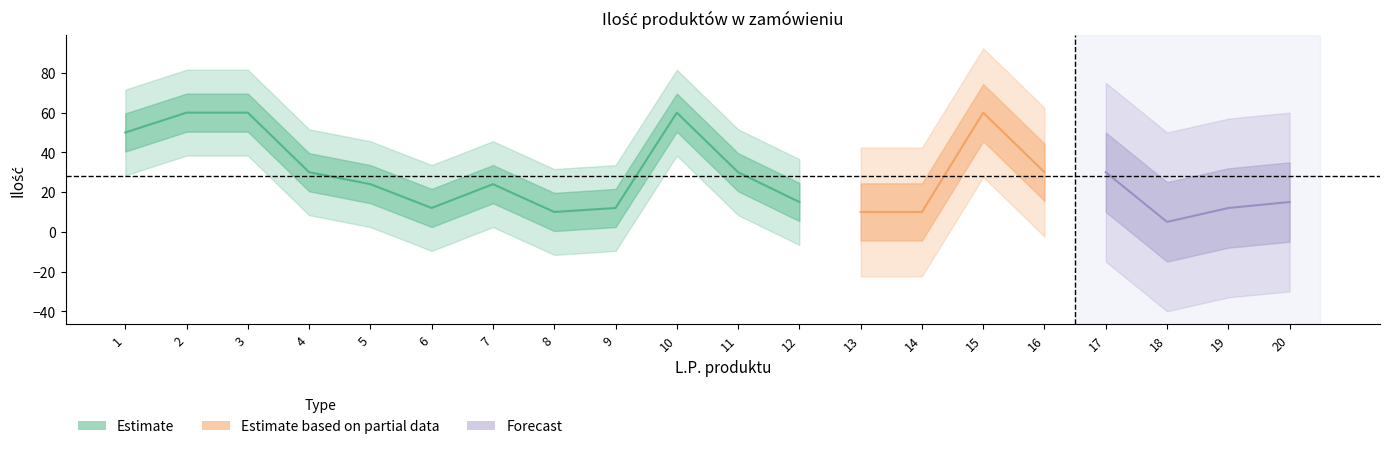

Does the chart display data point markers on the line(s)?

No